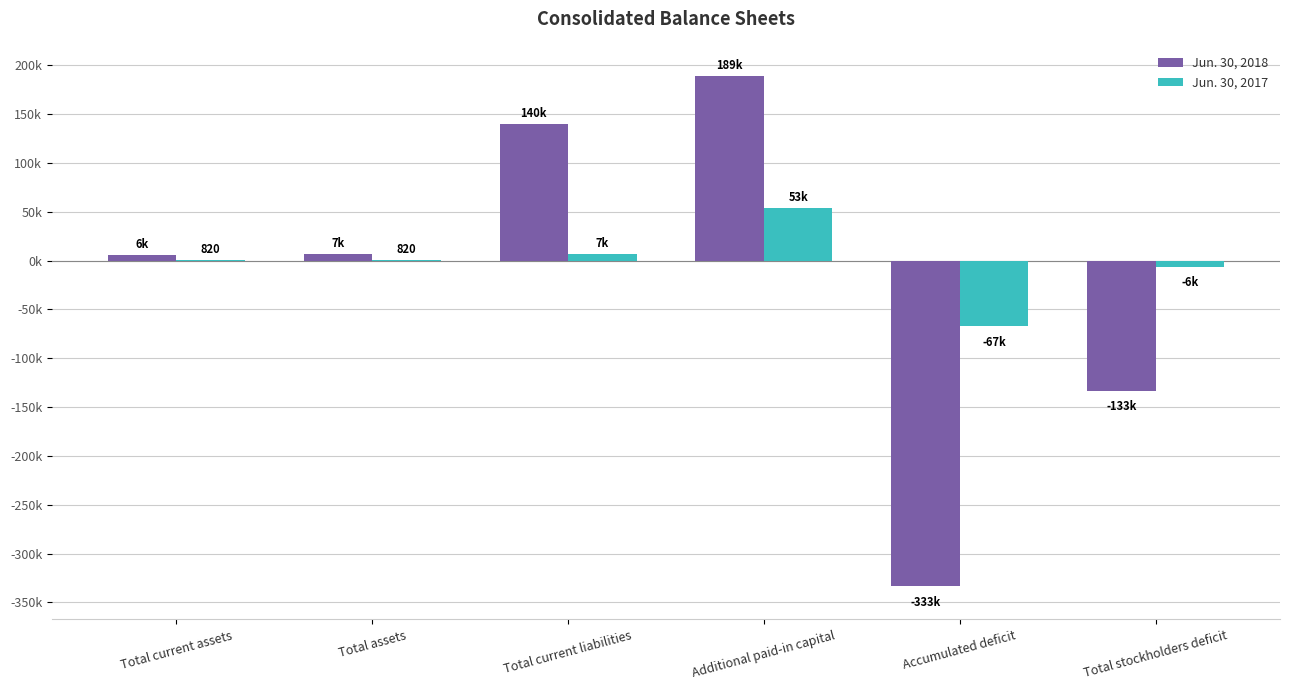

Are the bars grouped side by side (vs. stacked)?

Yes